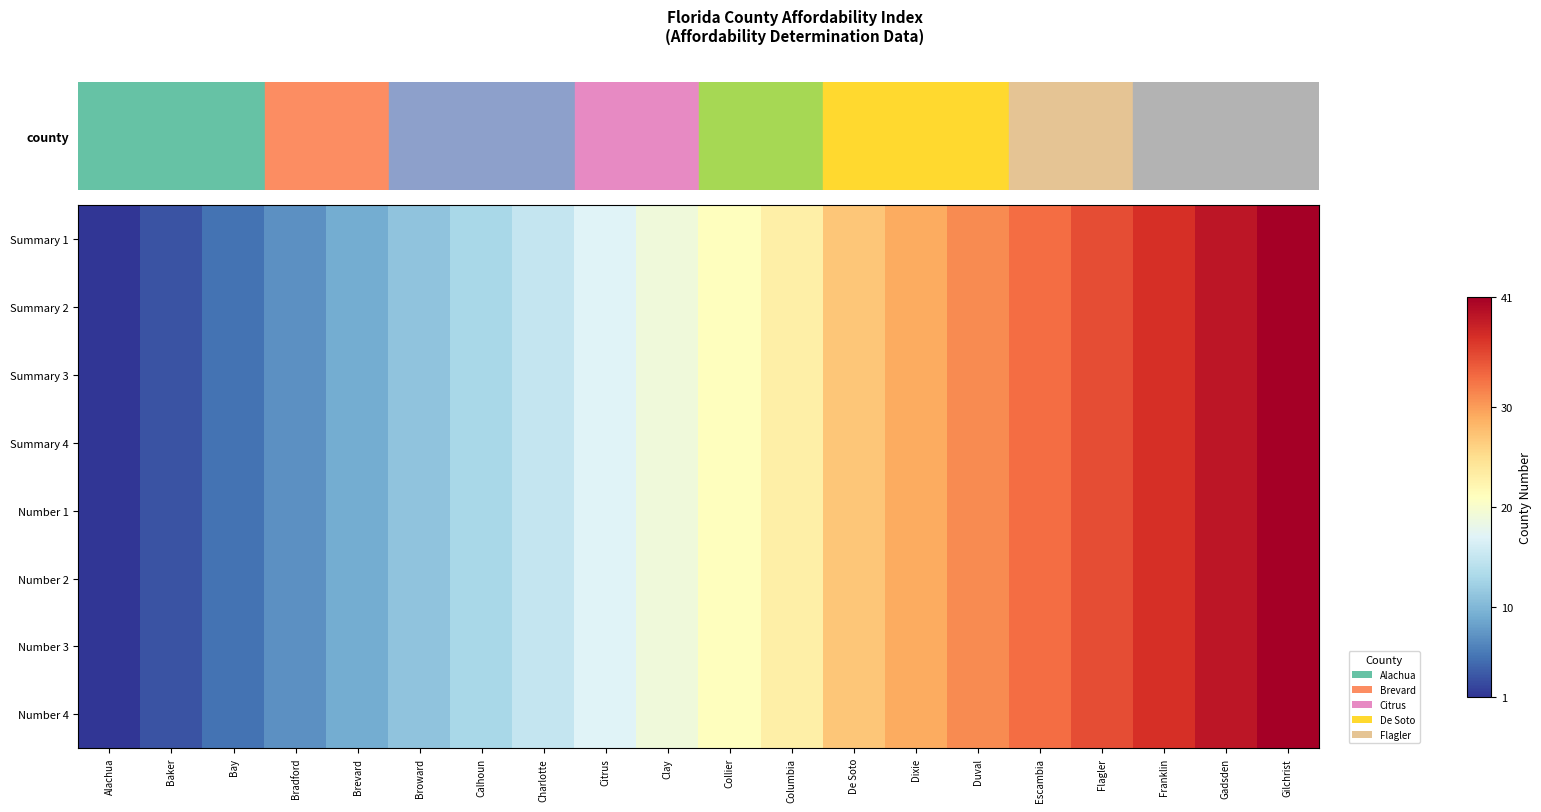

What is the smallest value displayed?

1